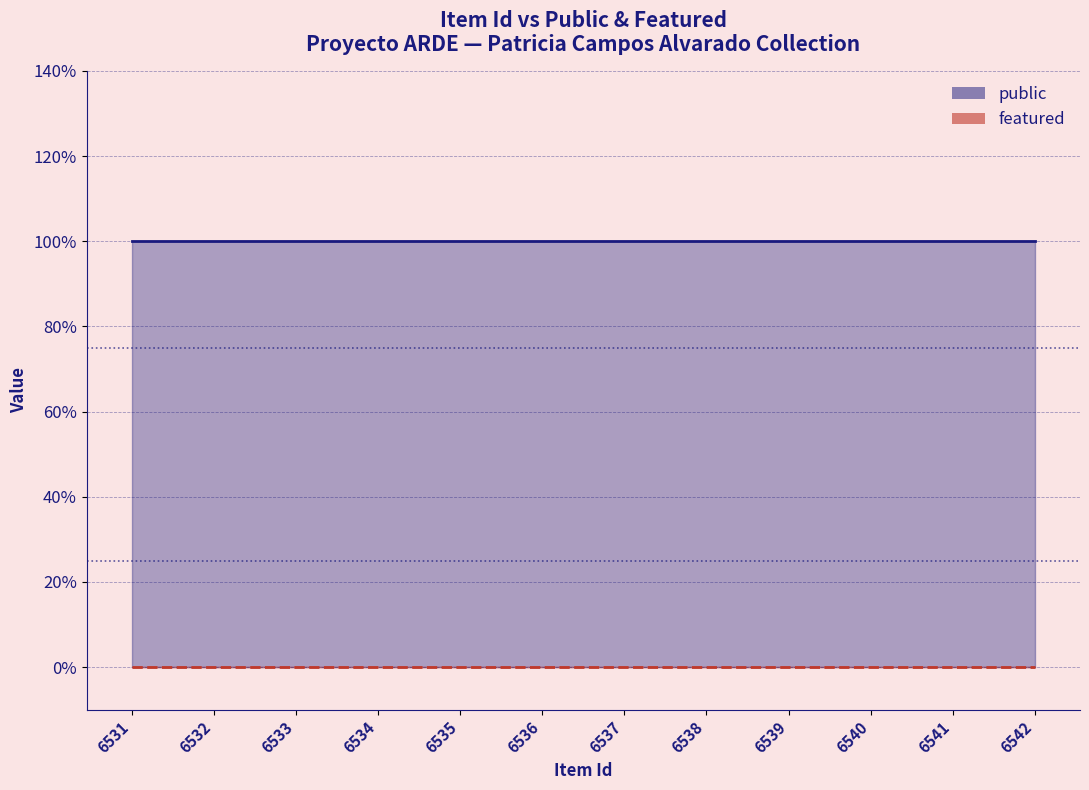

Is the value of featured at 6538 greater than the value of public at 6542?

No